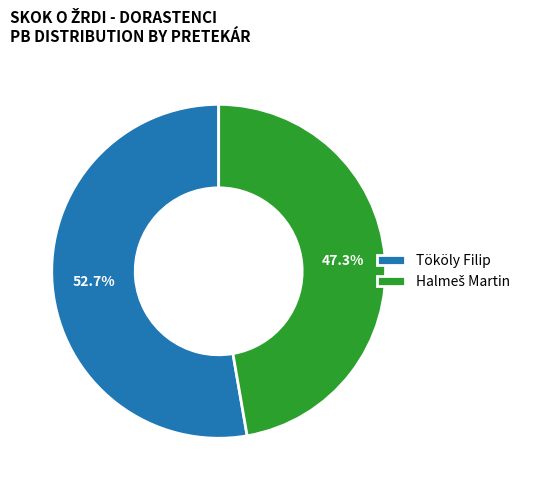

What is the largest slice in the pie chart?

Tököly Filip